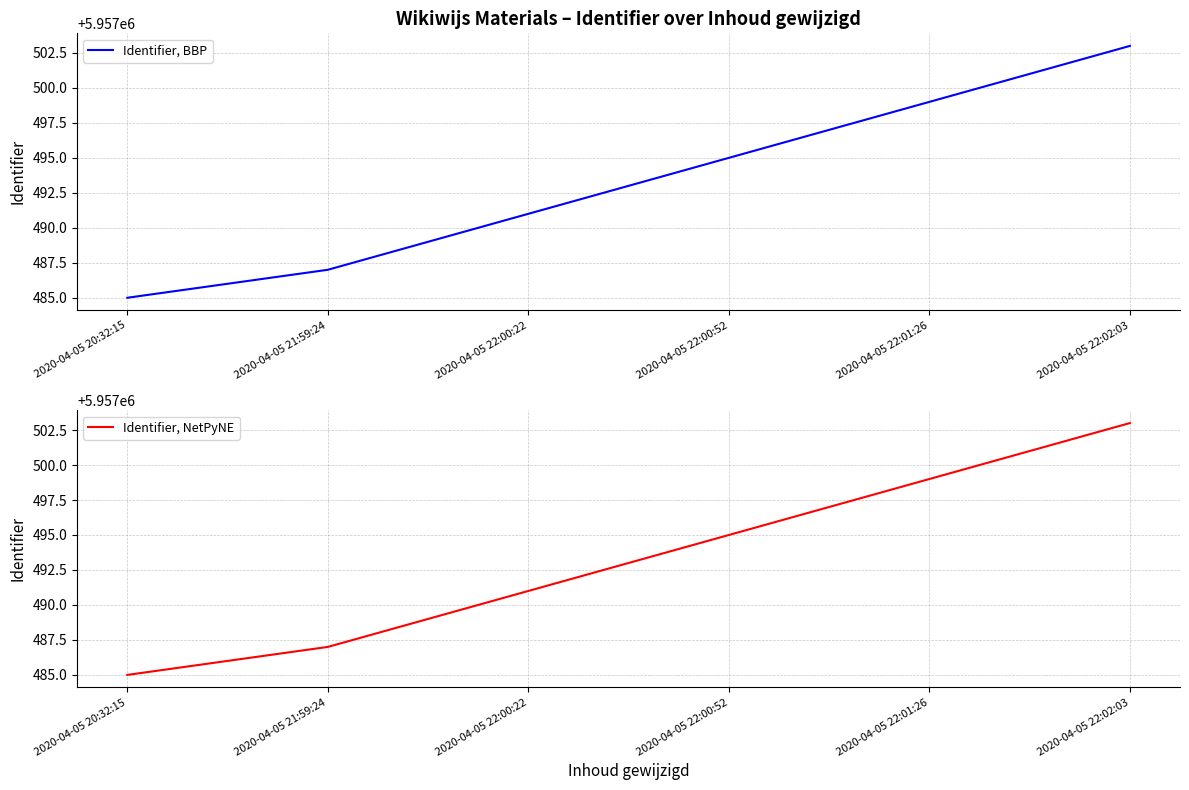

Reading right to left, what are all the values shown in this chart?

Identifier, BBP: 2020-04-05 22:02:03=5957503	2020-04-05 22:01:26=5957499	2020-04-05 22:00:52=5957495	2020-04-05 22:00:22=5957491	2020-04-05 21:59:24=5957487	2020-04-05 20:32:15=5957485
Identifier, NetPyNE: 2020-04-05 22:02:03=5957503	2020-04-05 22:01:26=5957499	2020-04-05 22:00:52=5957495	2020-04-05 22:00:22=5957491	2020-04-05 21:59:24=5957487	2020-04-05 20:32:15=5957485